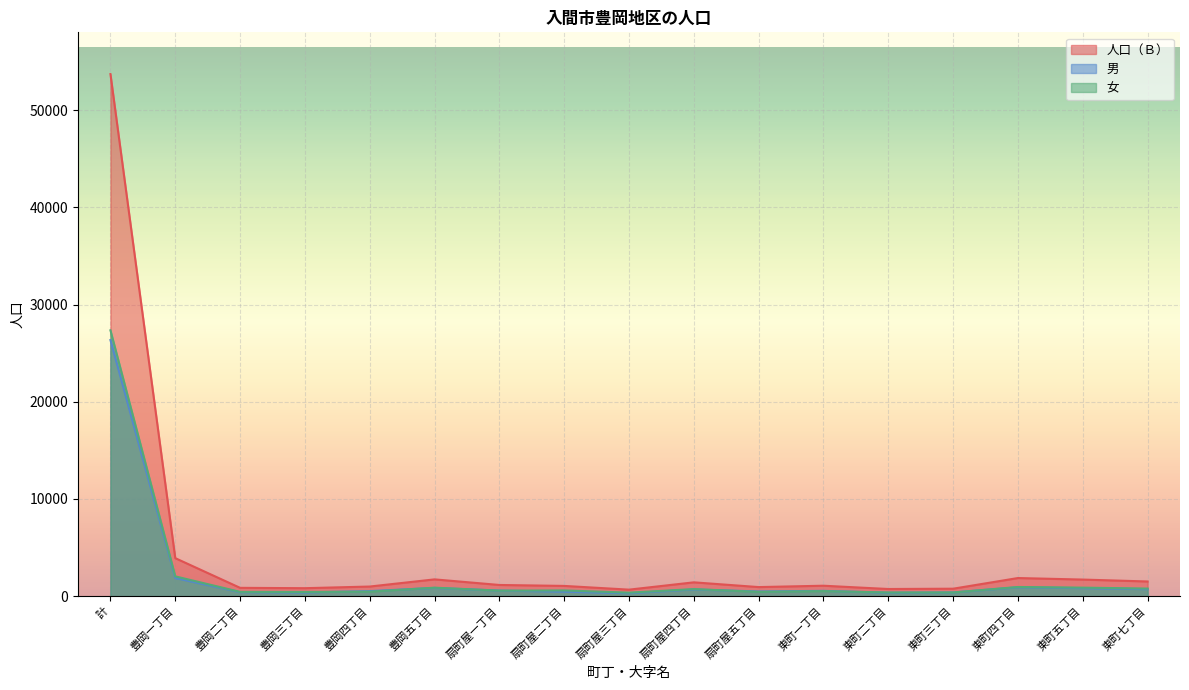

How many lines are shown in the chart?

3